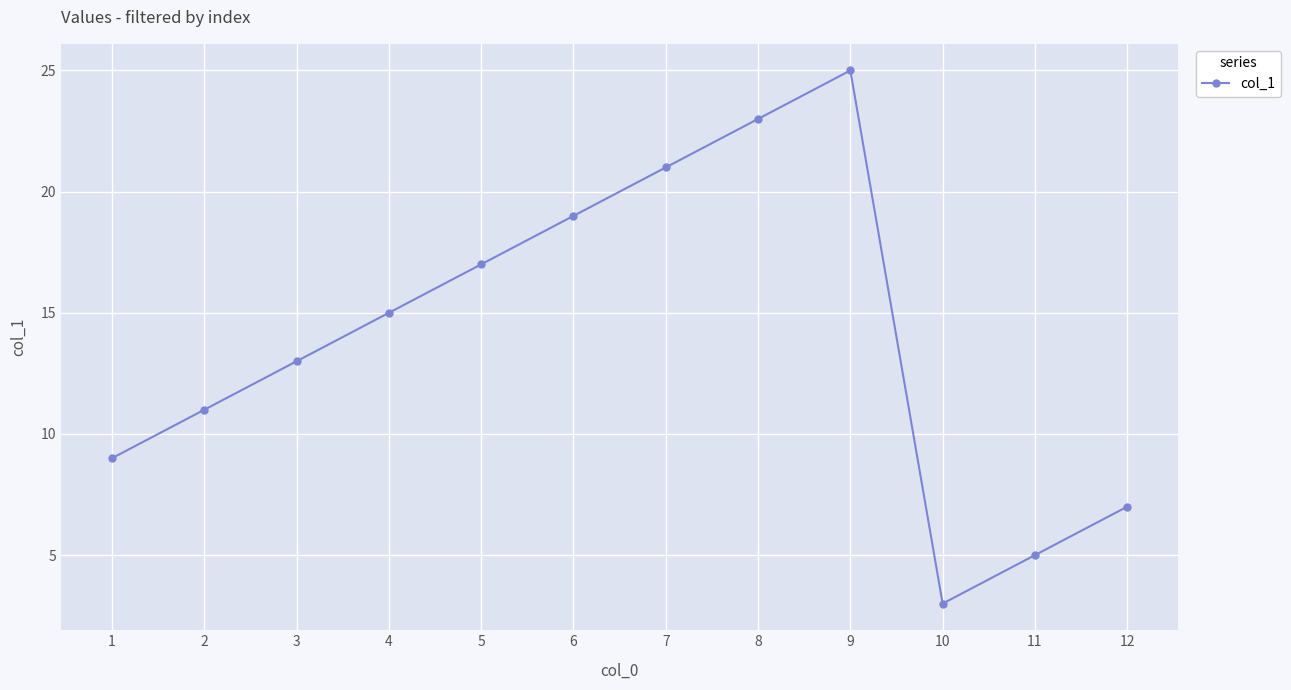

What is the maximum value shown in the chart?

25